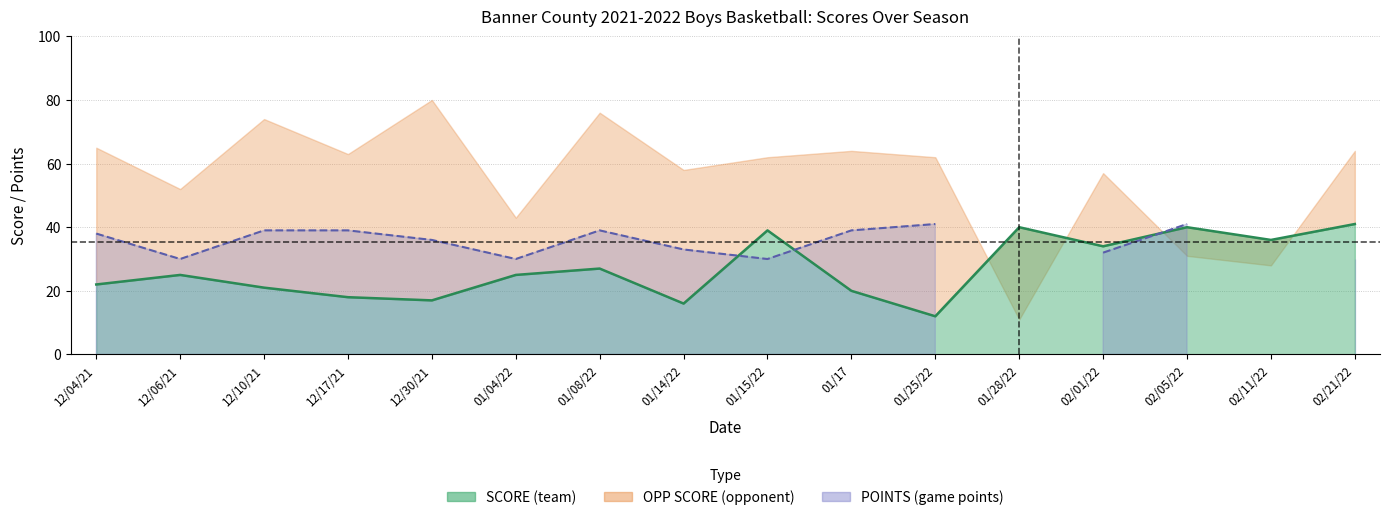

Which series has the largest total across all categories?

opp_score